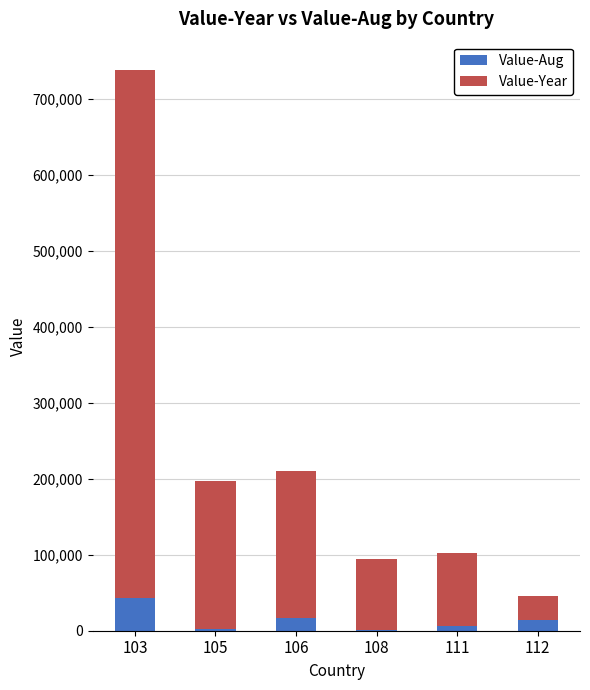

What is the sum of all Value-Aug values?

83243